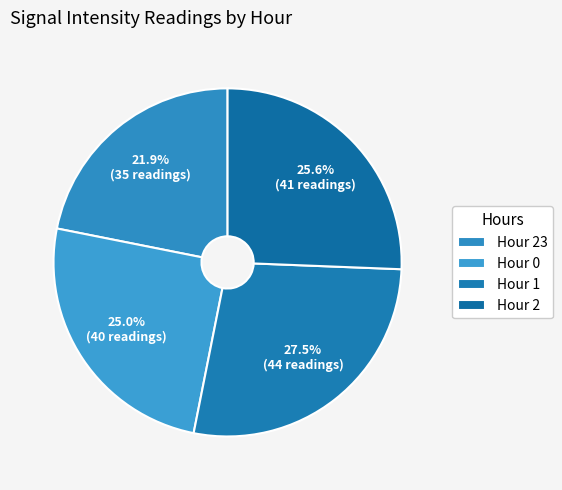

To the nearest percent, what is the average slice percentage?

25%